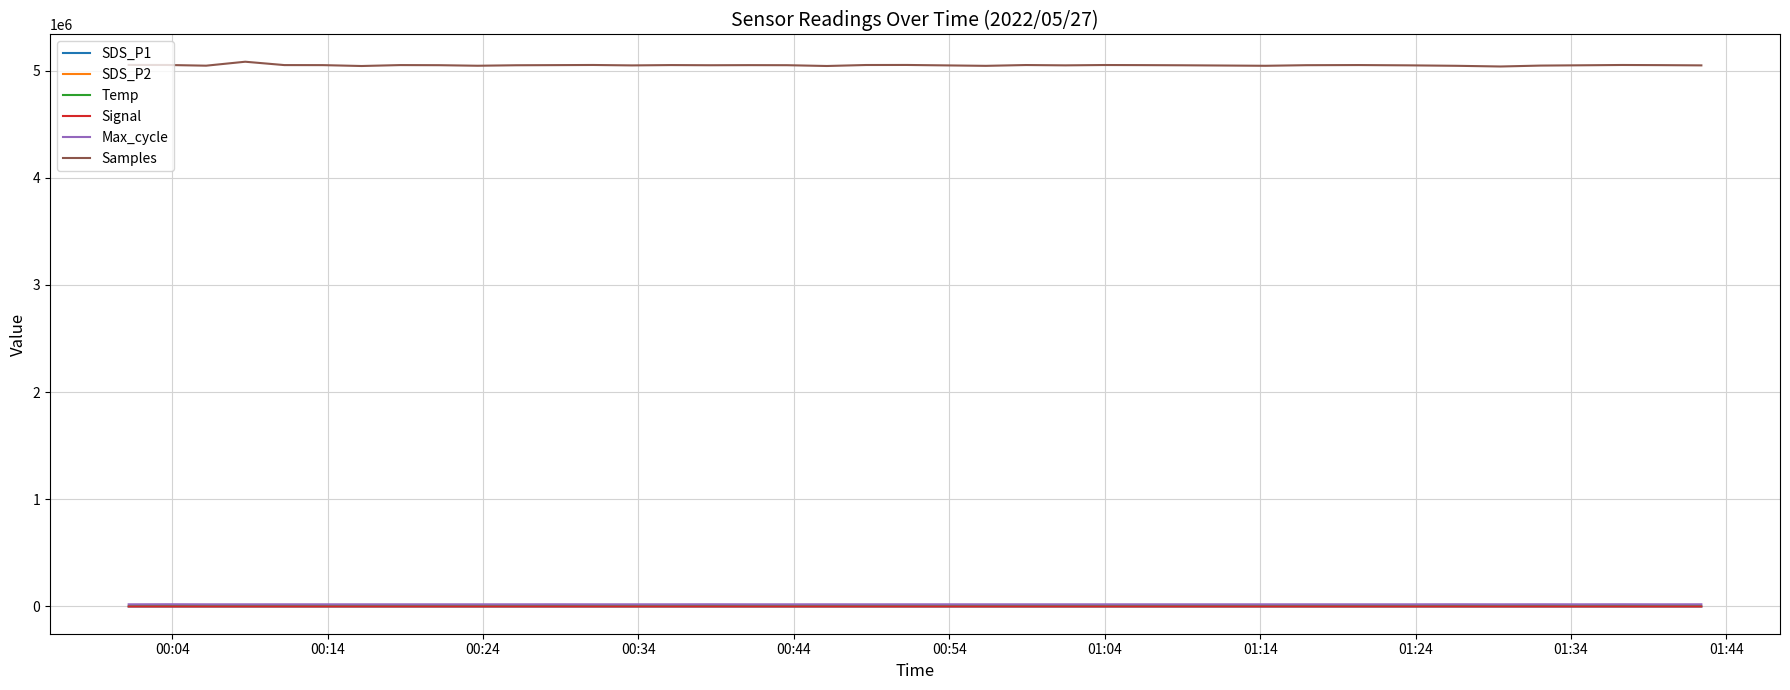

What is the difference between the second highest and second lowest values in the Max_cycle series?

475.0